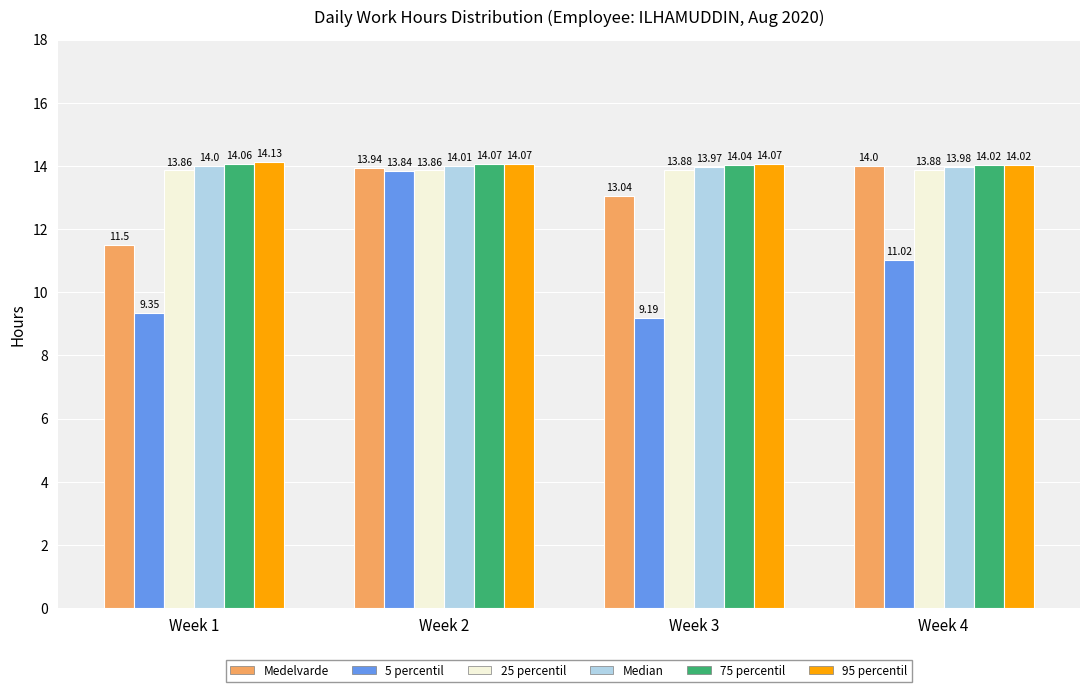

List the series in order of their peak value, highest first.

95 percentil, 75 percentil, Median, Medelvarde, 25 percentil, 5 percentil